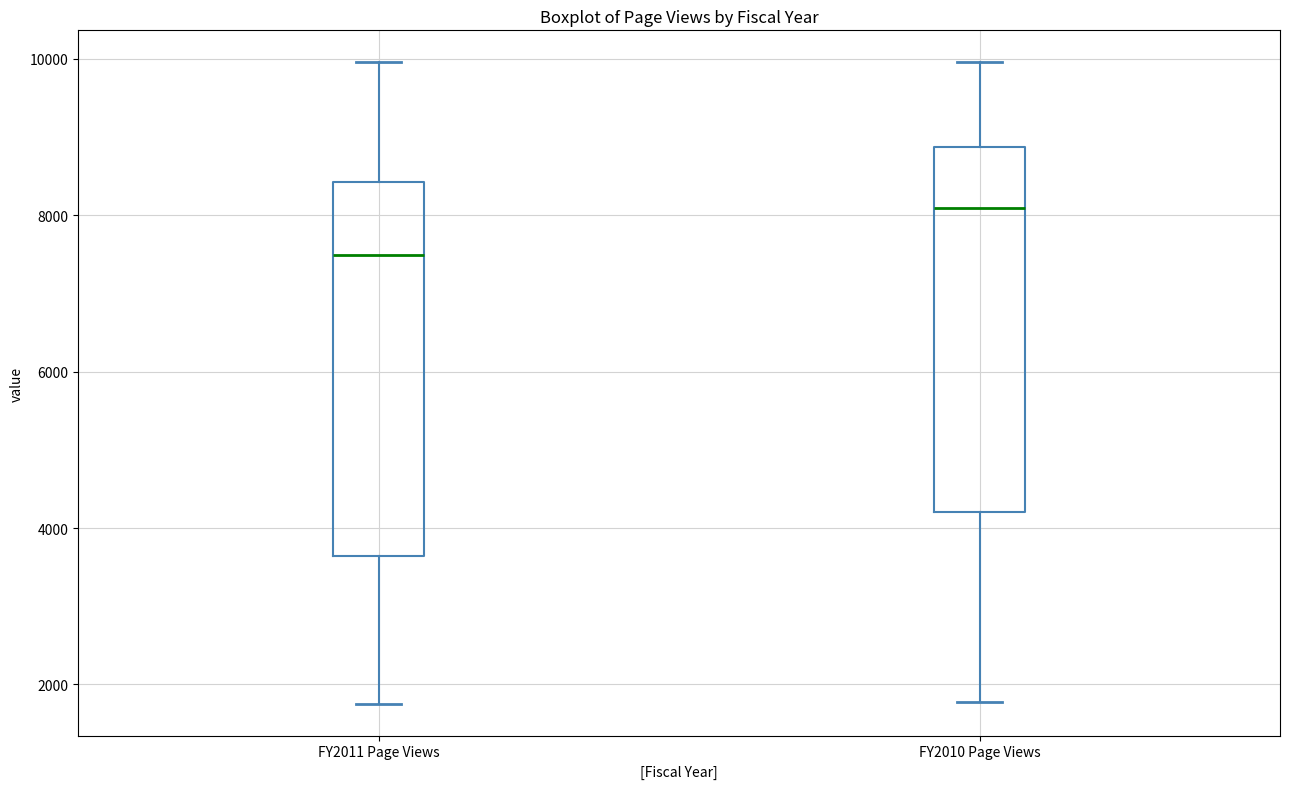

Where is the upper edge of the box for FY2010 Page Views on the y-axis? The values are not printed on the chart, so give them approximately, as read against the axis.

8800